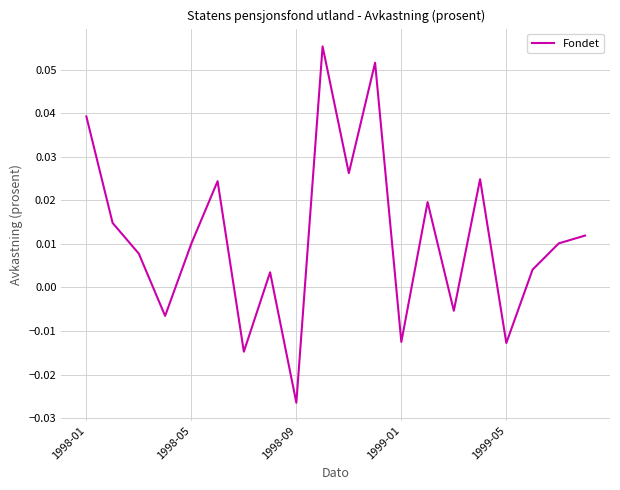

Where does the data first go above 0?

1998-01